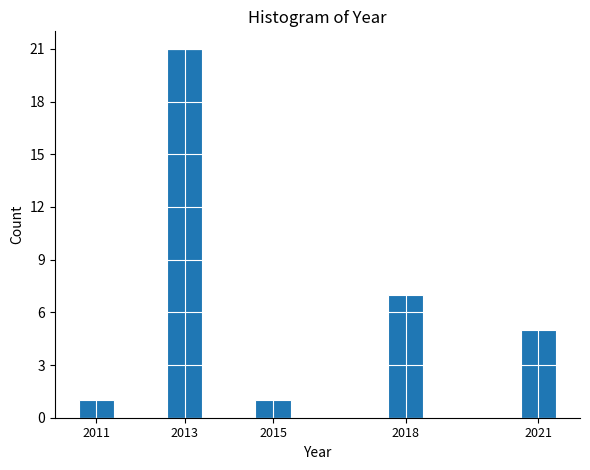

Reading right to left, list all the values displayed in this chart.

2021=5	2018=7	2015=1	2013=21	2011=1